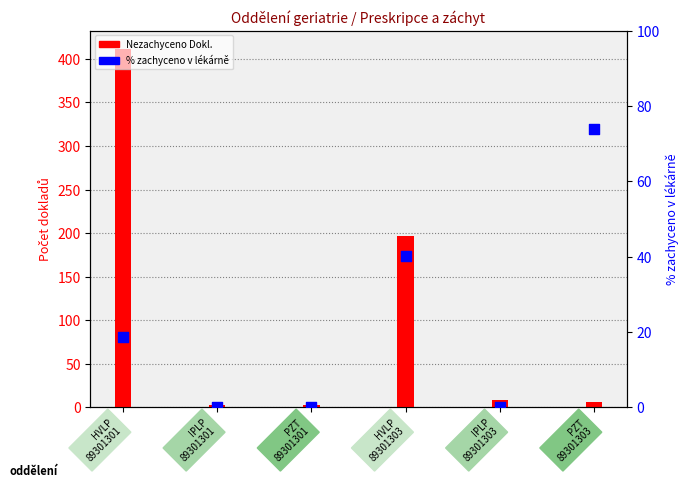

At how many categories does at least one series exceed 68?

3